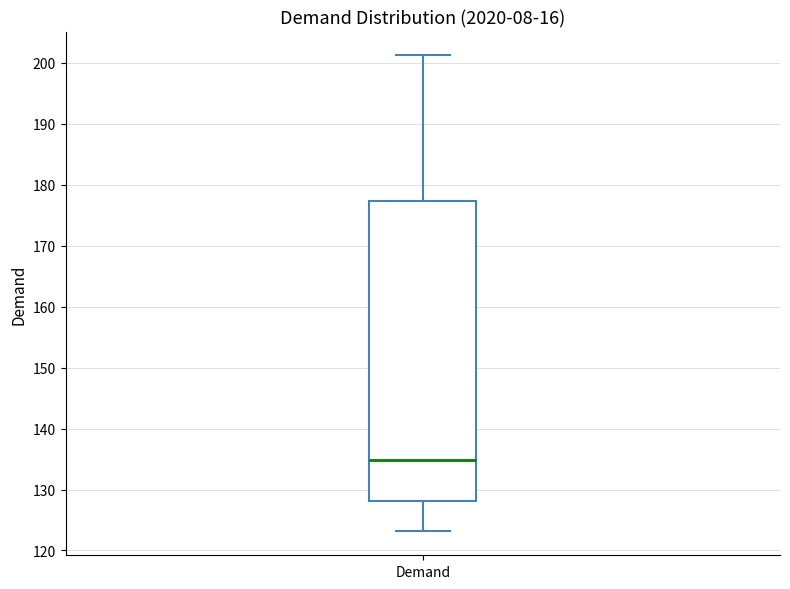

Read this box plot against the y-axis: the position of the median line, the range covered by the box, and the ends of both whiskers. The values are not printed on the chart, so give them approximately, as read against the axis.

median 135, box 128 to 177, whiskers 123 to 201